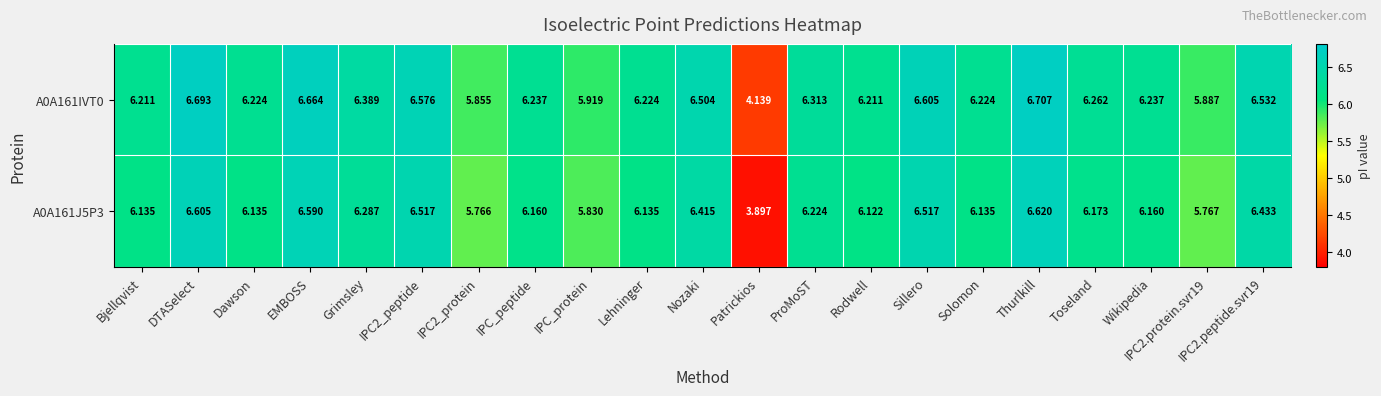

At which label does A0A161J5P3 first exceed 6?

Bjellqvist